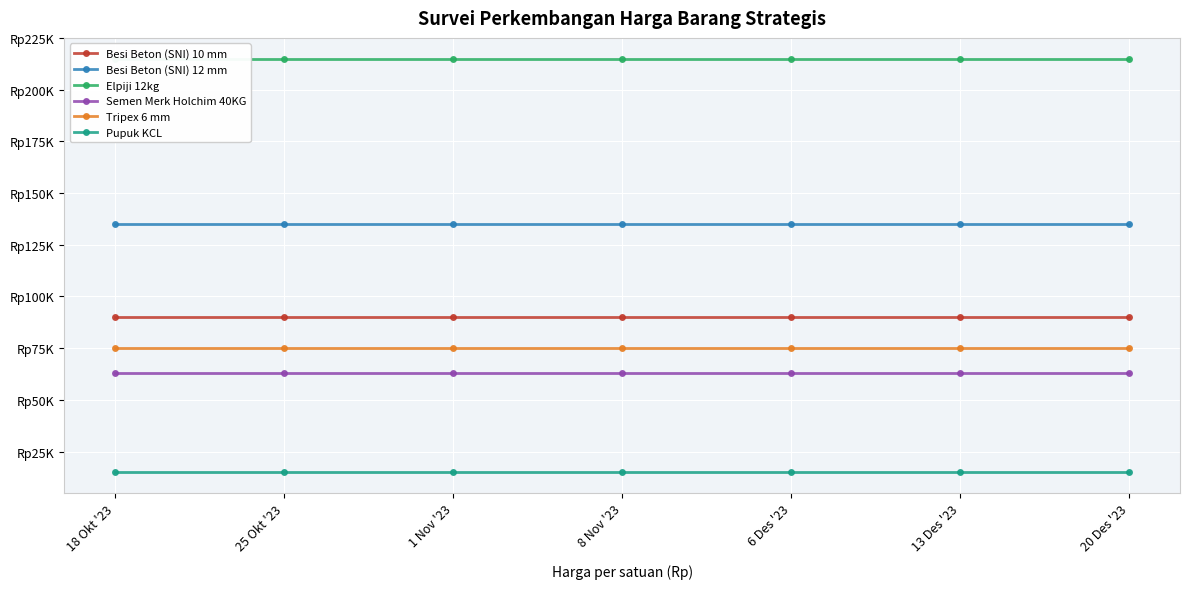

Reading left to right, what are all the values shown in this chart?

Besi Beton (SNI) 10 mm: 90000	90000	90000	90000	90000	90000	90000
Besi Beton (SNI) 12 mm: 135000	135000	135000	135000	135000	135000	135000
Elpiji 12kg: 215000	215000	215000	215000	215000	215000	215000
Semen Merk Holchim 40KG: 63000	63000	63000	63000	63000	63000	63000
Tripex 6 mm: 75000	75000	75000	75000	75000	75000	75000
Pupuk KCL: 15000	15000	15000	15000	15000	15000	15000